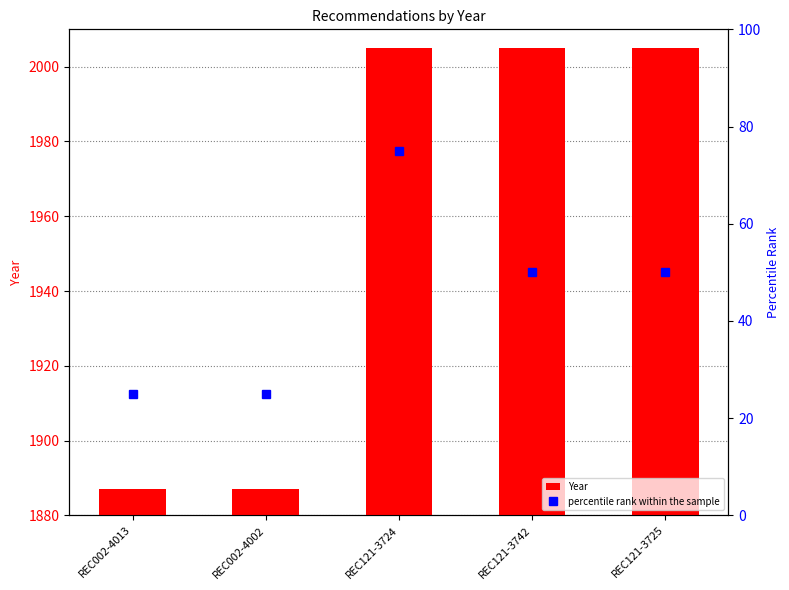

Reading right to left, what are all the values shown in this chart?

Year: 2005	2005	2005	1887	1887
percentile rank within the sample: 50	50	75	25	25